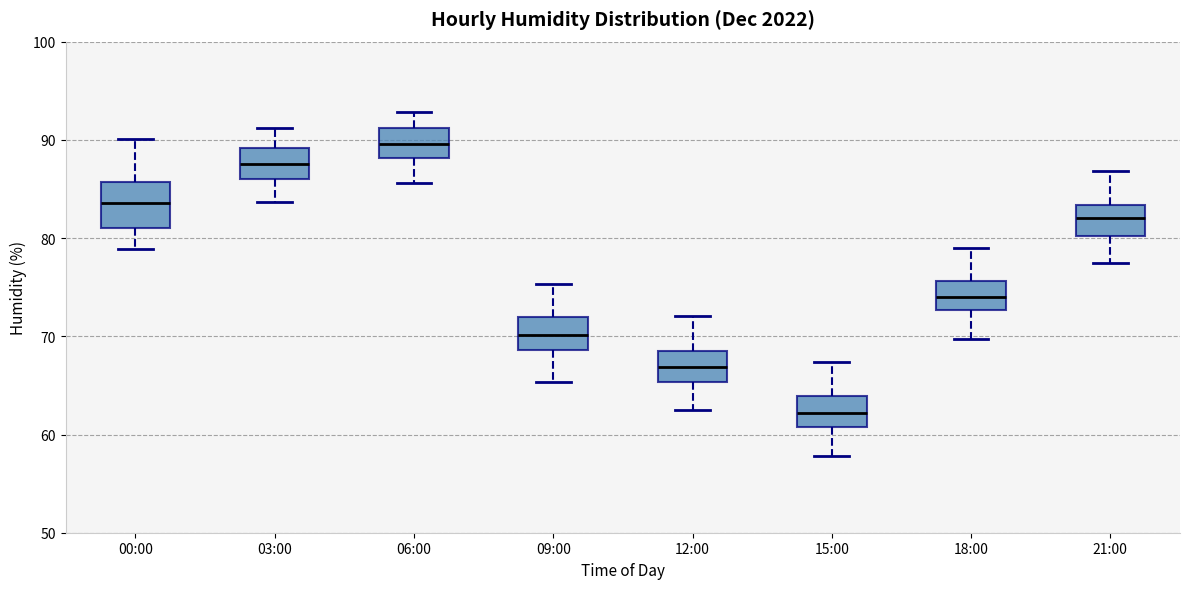

Which box is the tallest, from its lower edge to its upper edge?

00:00